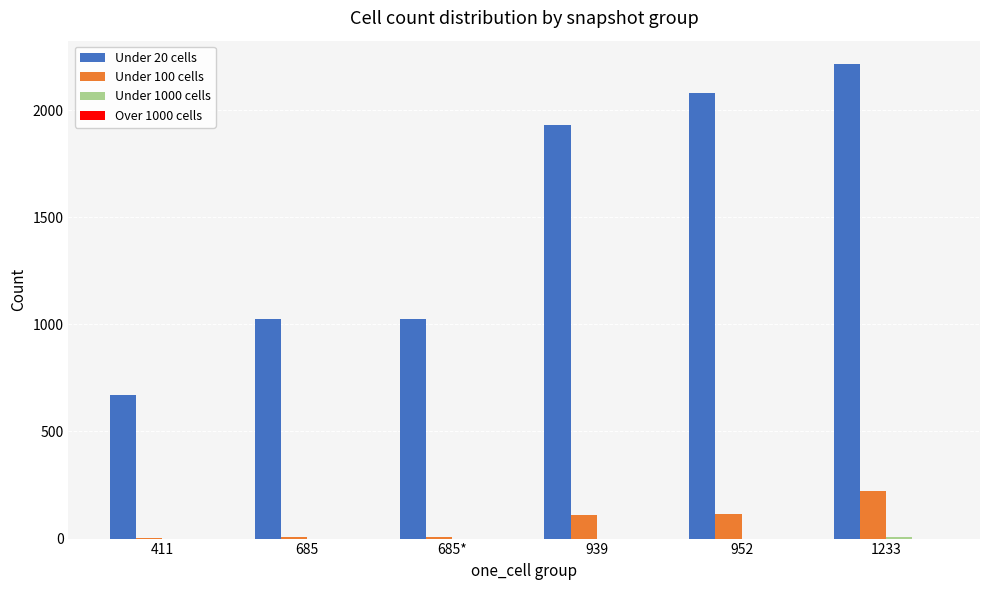

What is the greatest value displayed?

2214